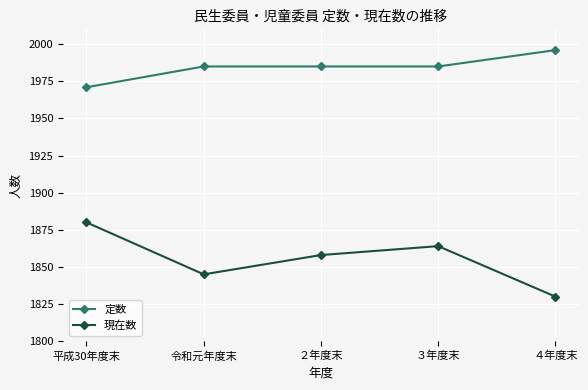

What are all the series names shown in the legend?

定数, 現在数